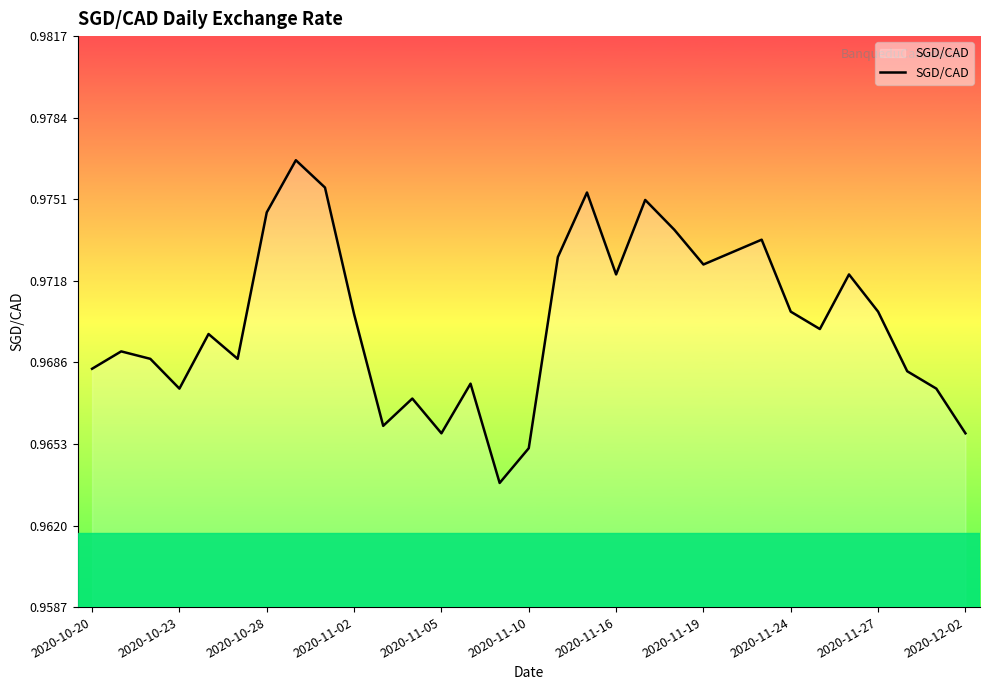

Reading right to left, what are all the values shown in this chart?

1.0	1.0	1.0	1.0	1.0	1.0	1.0	1.0	1.0	1.0	1.0	1.0	1.0	1.0	1.0	1.0	1.0	1.0	1.0	1.0	1.0	1.0	1.0	1.0	1.0	1.0	1.0	1.0	1.0	1.0	1.0